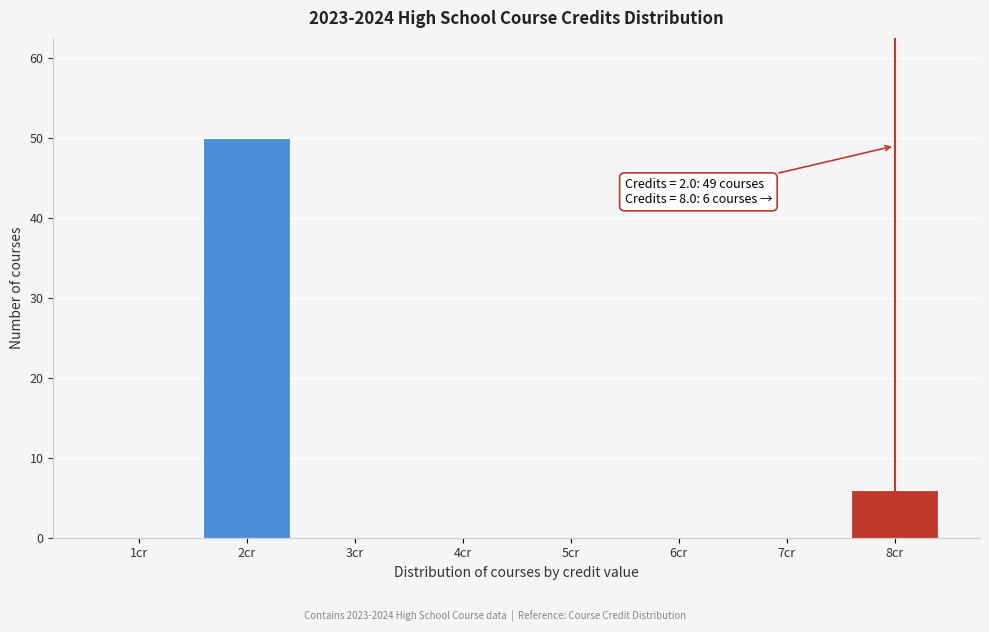

Reading left to right, transcribe all the data shown in this chart.

1cr=0	2cr=50	3cr=0	4cr=0	5cr=0	6cr=0	7cr=0	8cr=6